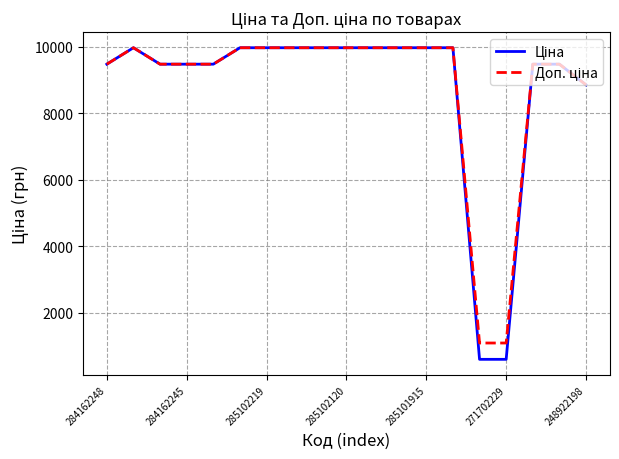

What is the maximum value shown in the chart?

9975.0